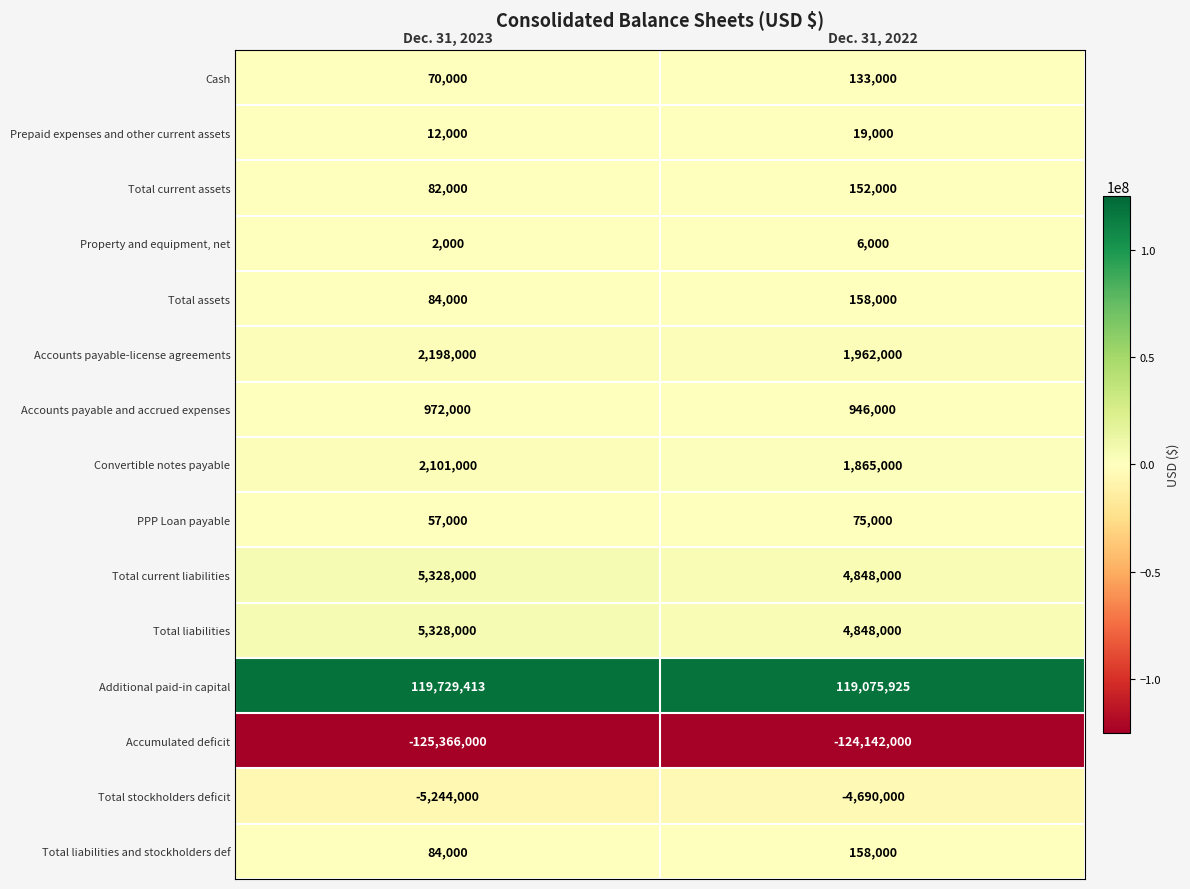

At which category does the chart reach its minimum across all series?

Dec. 31, 2023